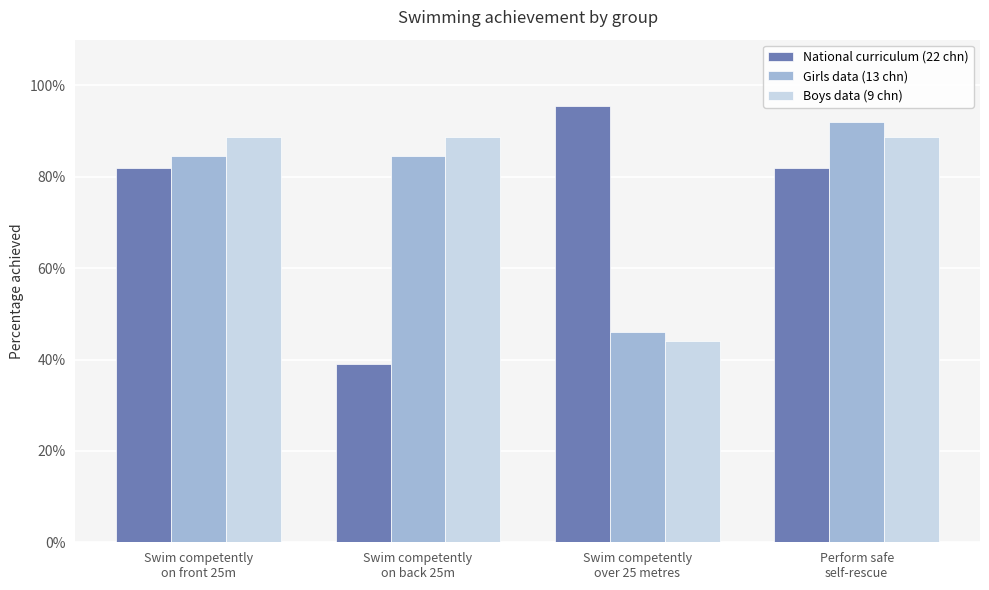

What are all the series names shown in the legend?

National curriculum (22 chn), Girls data (13 chn), Boys data (9 chn)